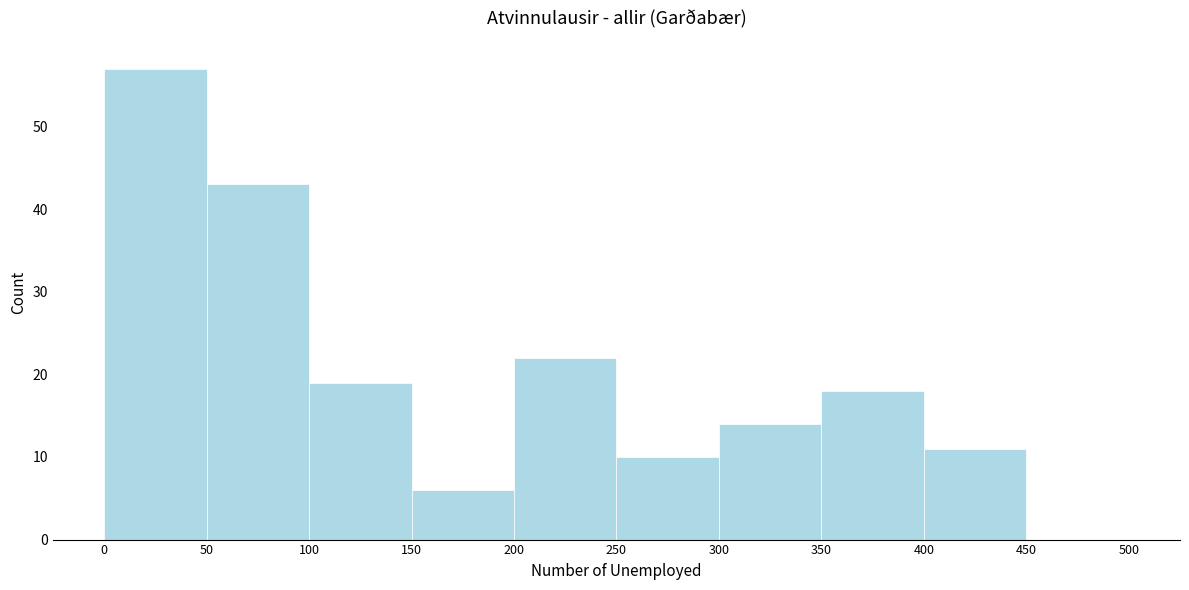

Reading left to right, transcribe this chart: for each bar, give the range it covers on the x-axis and its height. The values are not printed on the chart, so give them approximately, as read against the axis.

0 to 50: 57
50 to 100: 43
100 to 150: 19
150 to 200: 6
200 to 250: 22
250 to 300: 10
300 to 350: 14
350 to 400: 18
400 to 450: 11
450 to 500: 0